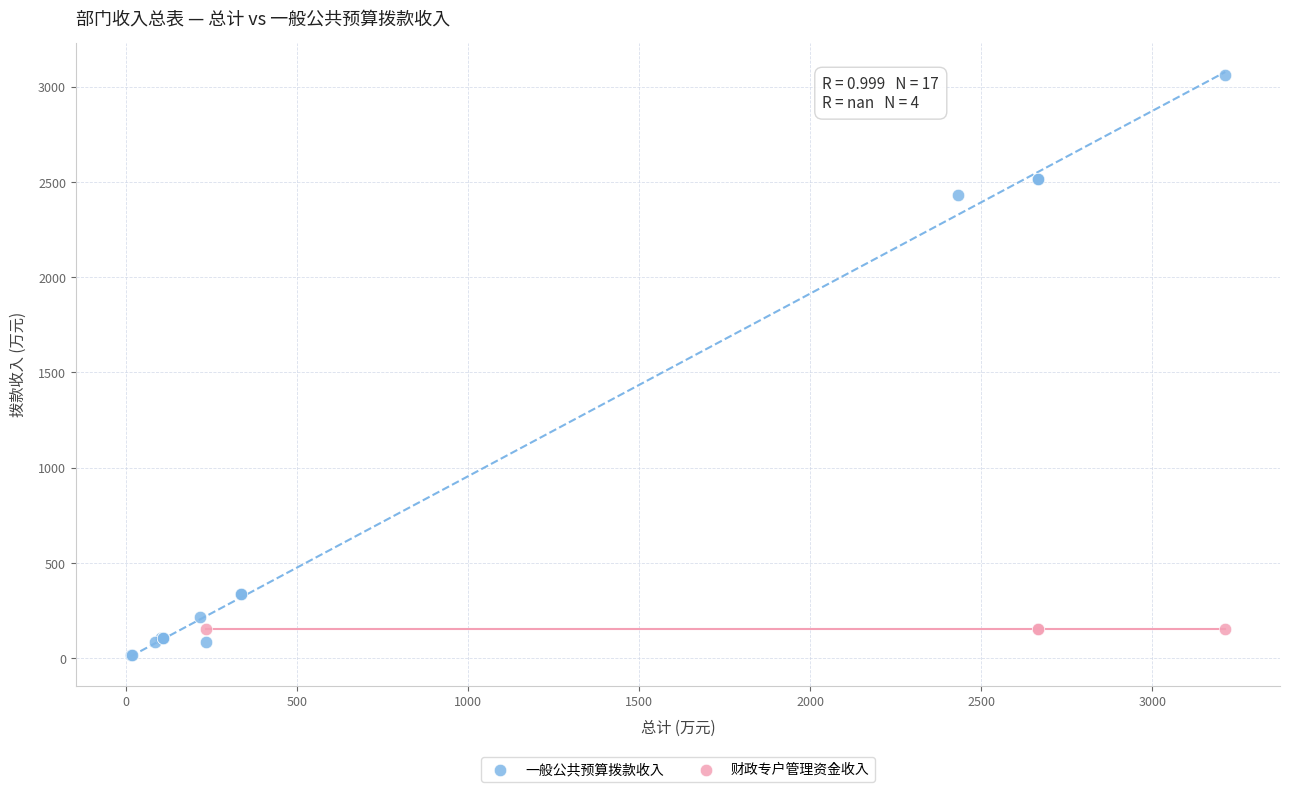

Which series contains the highest Y value?

一般公共预算拨款收入